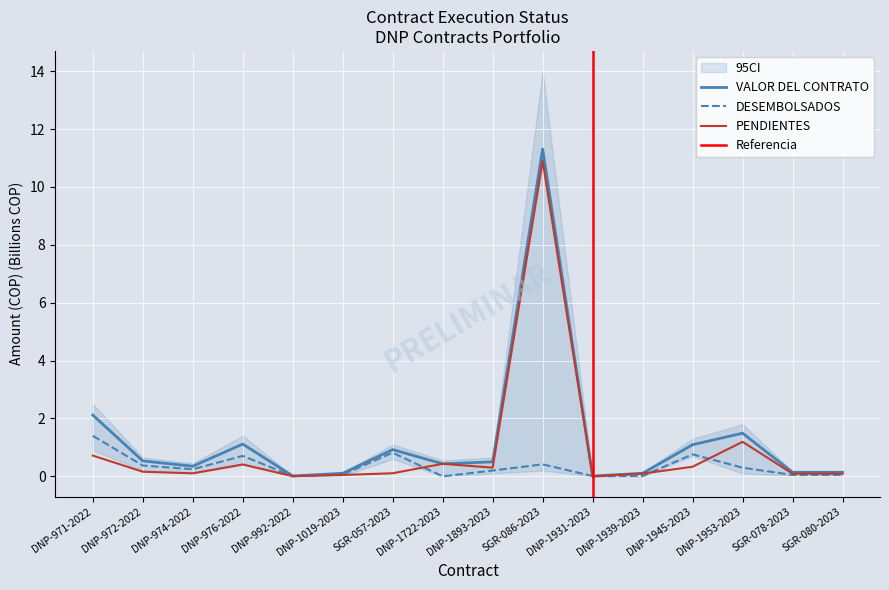

Which category has the highest value in the RECURSOS PENDIENTES series?

SGR-086-2023